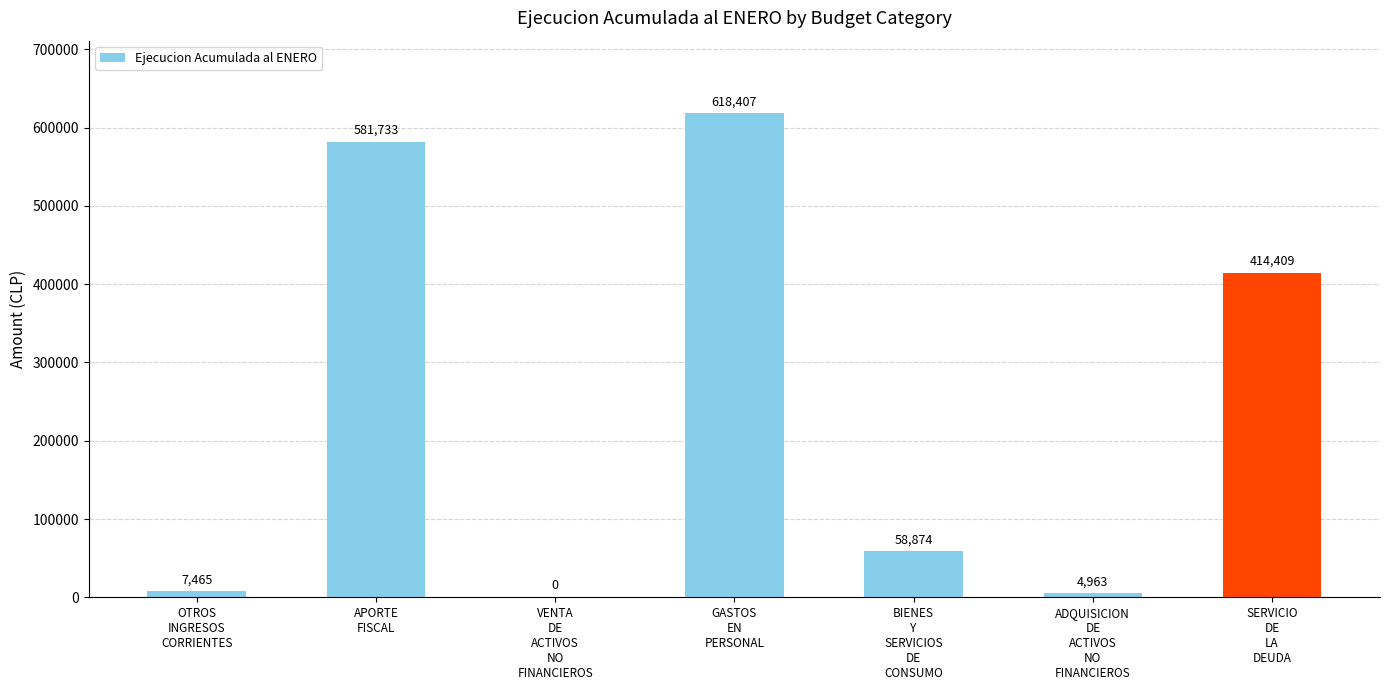

Reading left to right, extract all data points from this chart.

OTROS
INGRESOS
CORRIENTES=7465	APORTE
FISCAL=581733	VENTA
DE
ACTIVOS
NO
FINANCIEROS=0	GASTOS
EN
PERSONAL=618407	BIENES
Y
SERVICIOS
DE
CONSUMO=58874	ADQUISICION
DE
ACTIVOS
NO
FINANCIEROS=4963	SERVICIO
DE
LA
DEUDA=414409